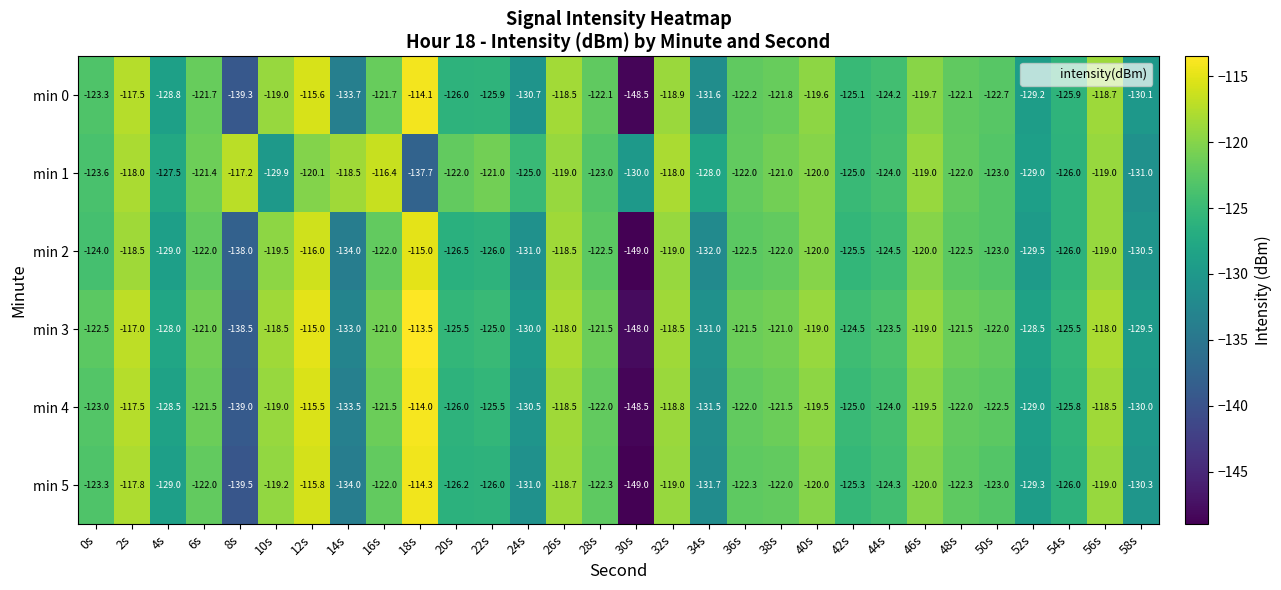

The min 4 series shows -27.8 at 36s. True or false?

False